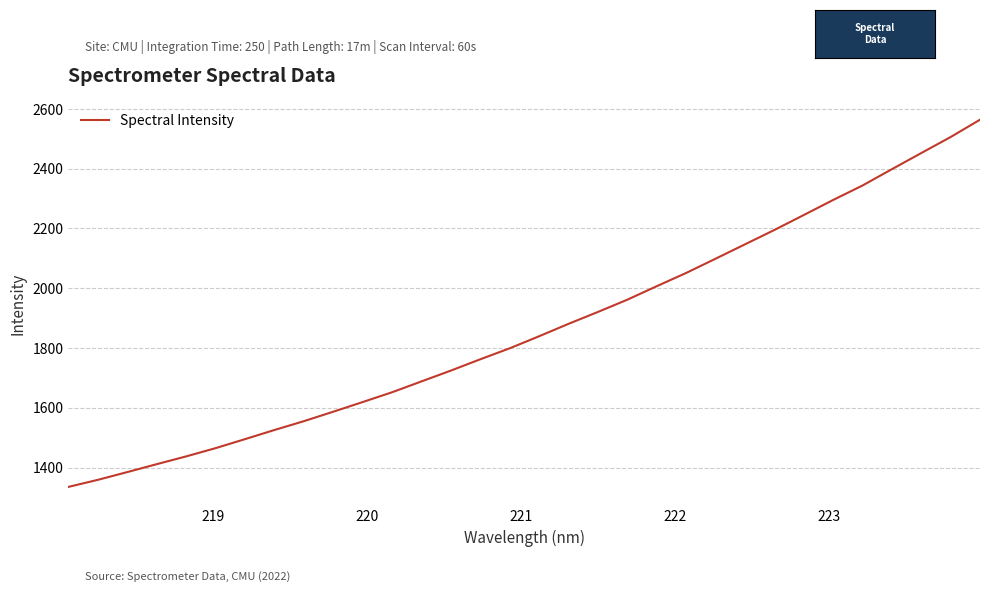

What is the minimum value shown in the chart?

1335.1